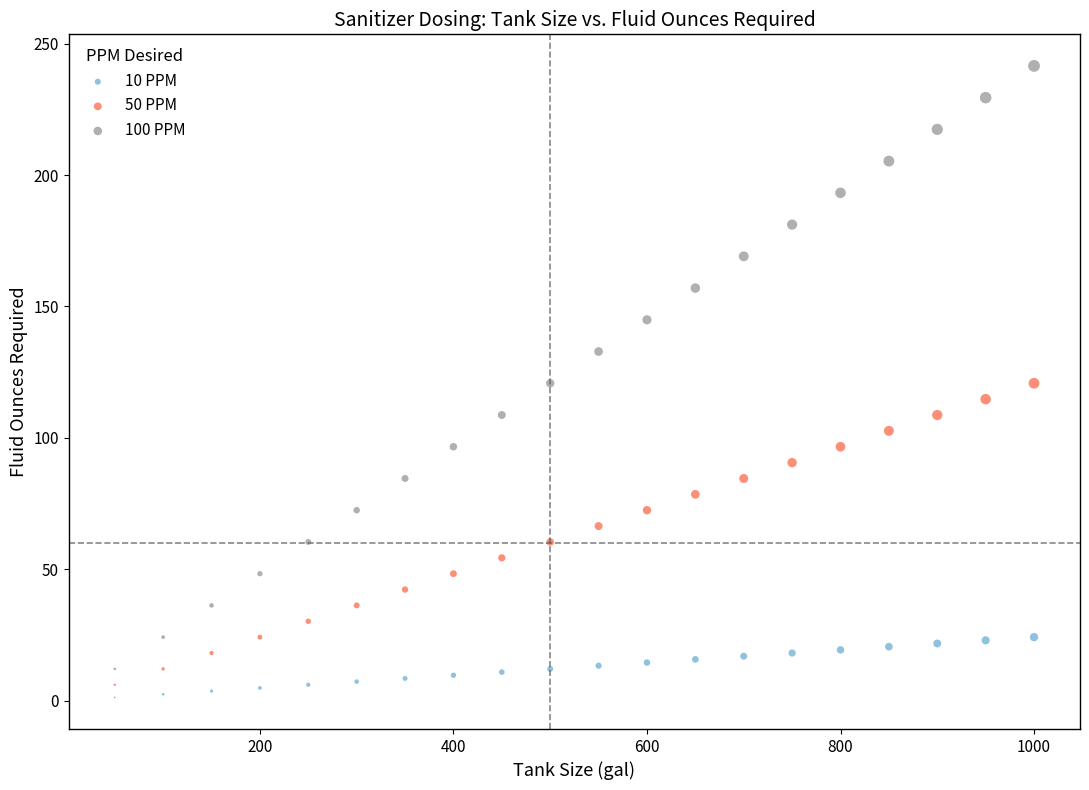

Across all data points, what is the range of X values (max minus min)?

950.0